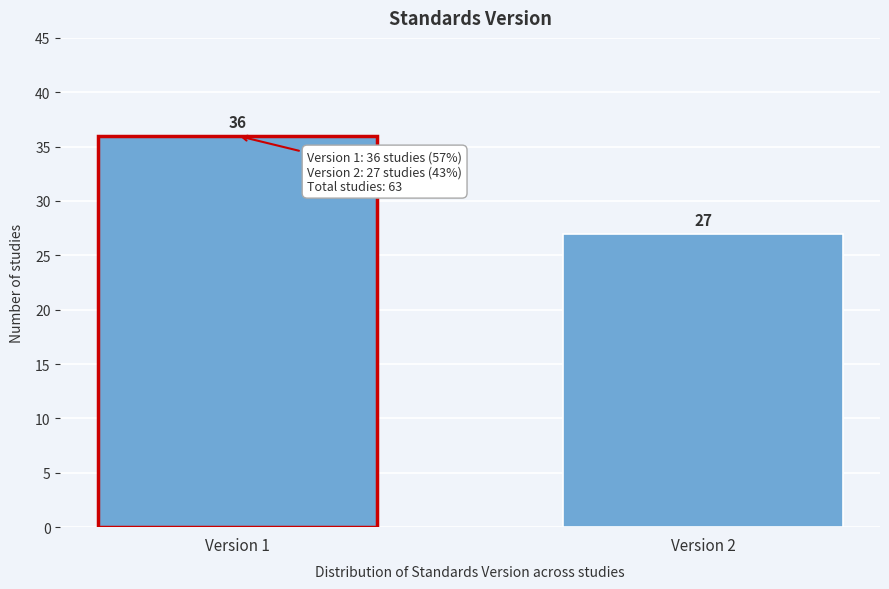

Reading right to left, extract all data points from this chart.

Version 2=27	Version 1=36